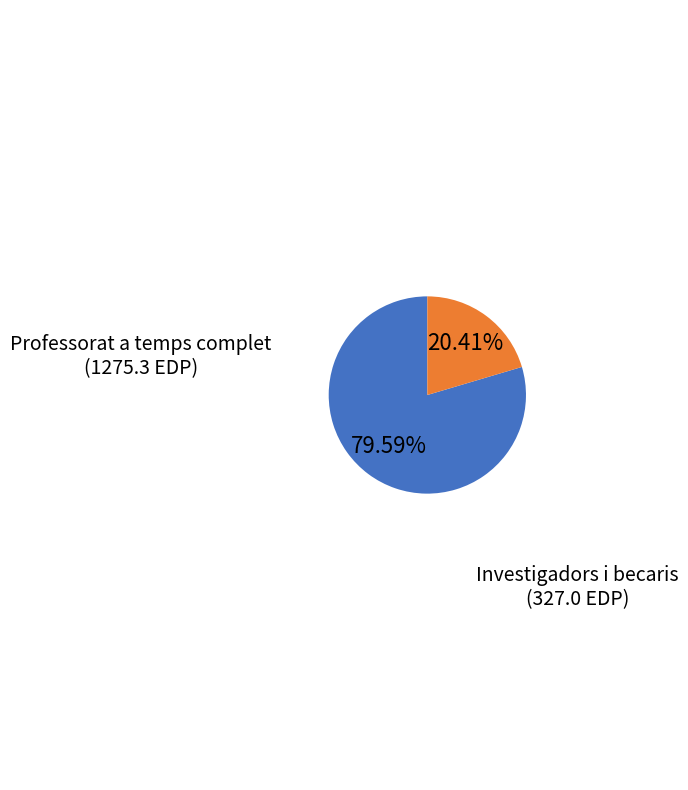

Is there a majority slice in this chart?

Yes